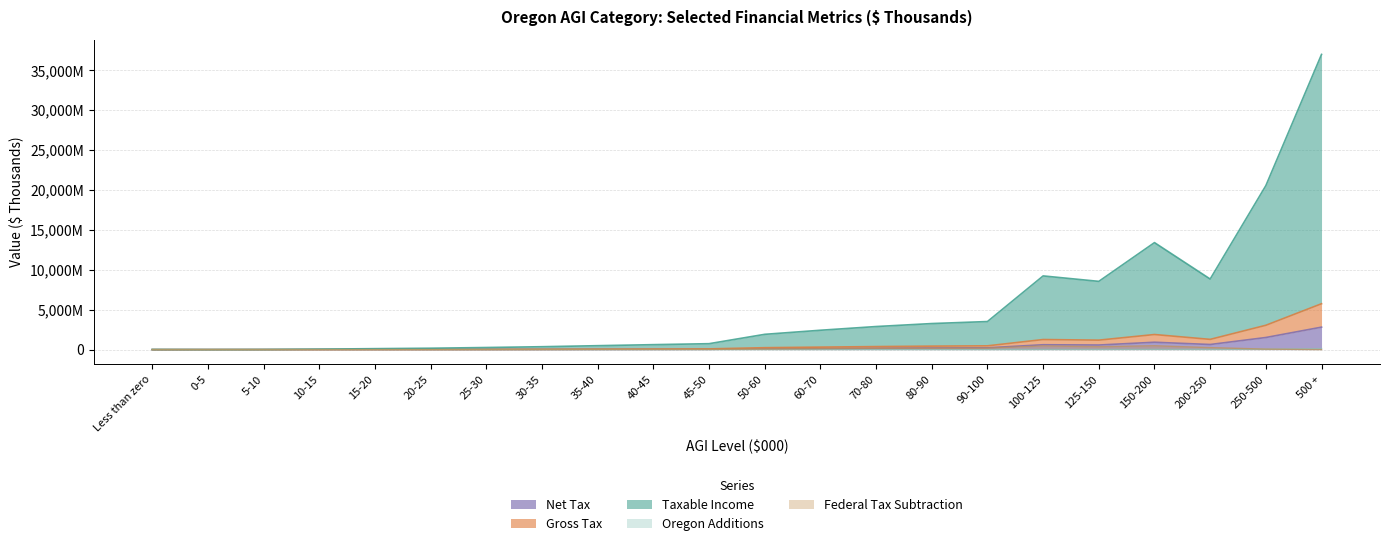

Where is Oregon Additions nearest to the value 64403?

250-500